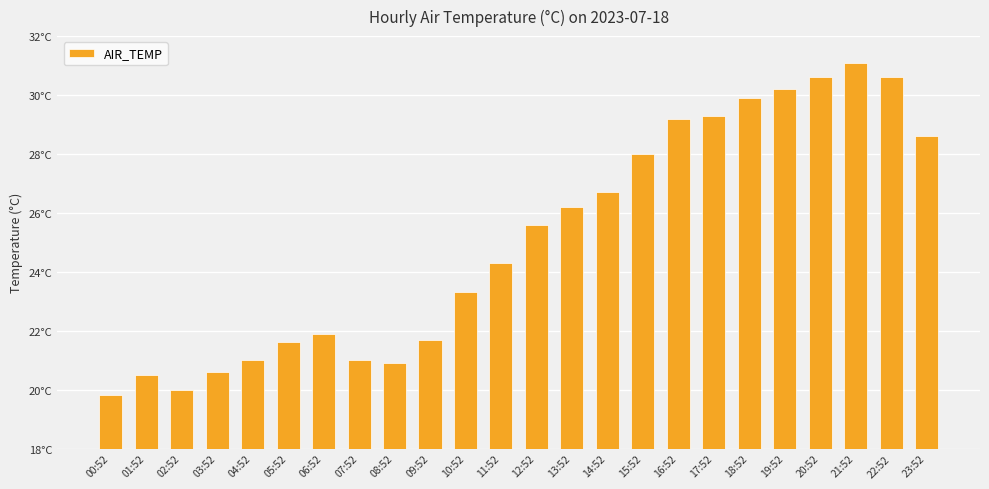

Does the chart contain any negative values?

No